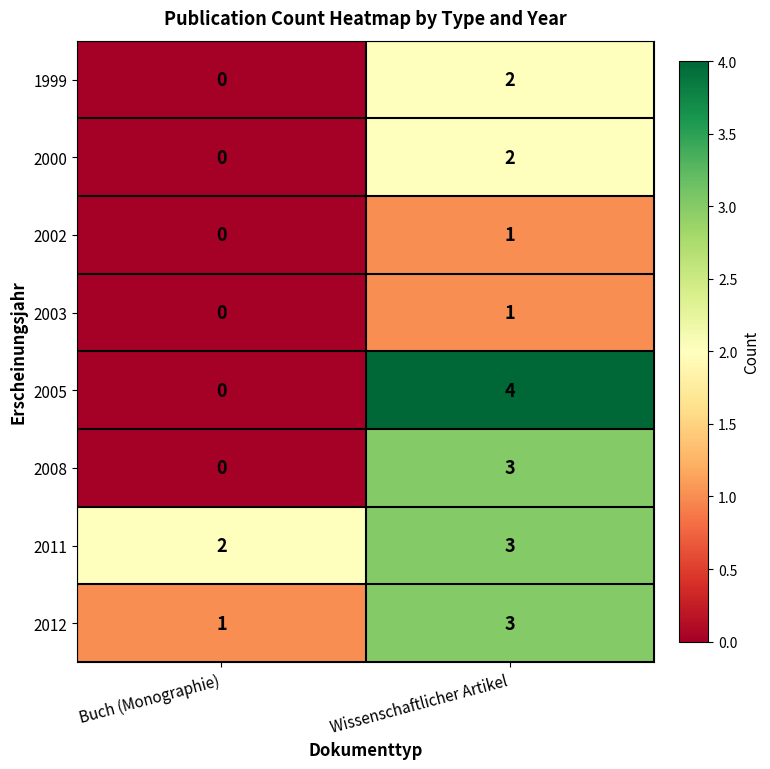

Reading left to right, list all the values displayed in this chart.

1999: 0	2
2000: 0	2
2002: 0	1
2003: 0	1
2005: 0	4
2008: 0	3
2011: 2	3
2012: 1	3